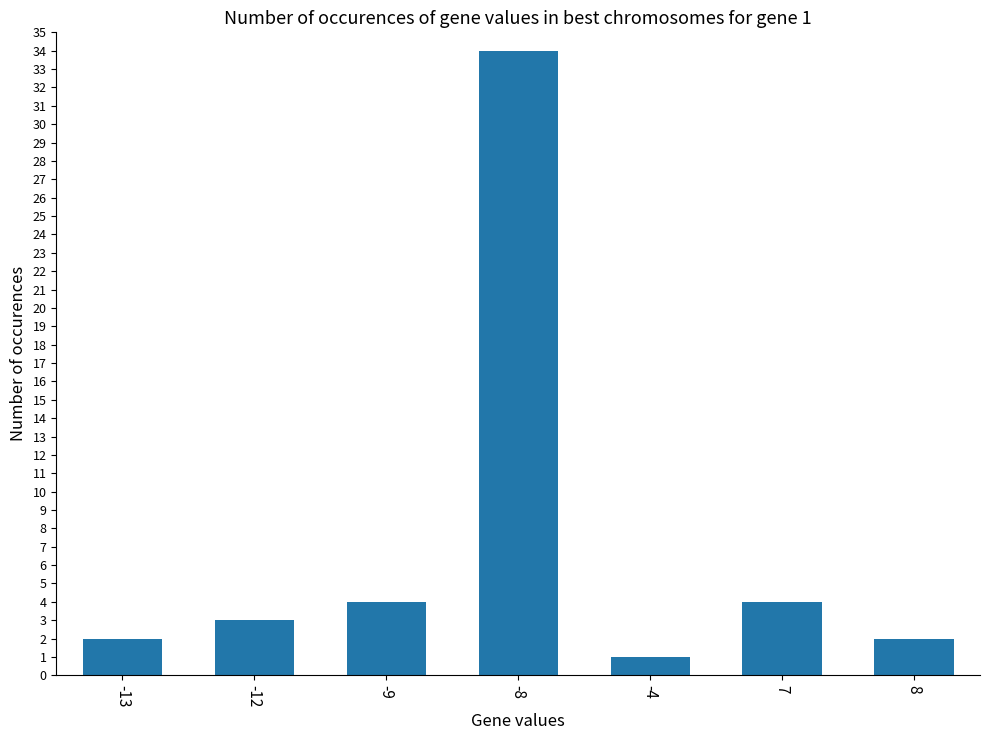

True or false: the data shows 34 at -8.

True